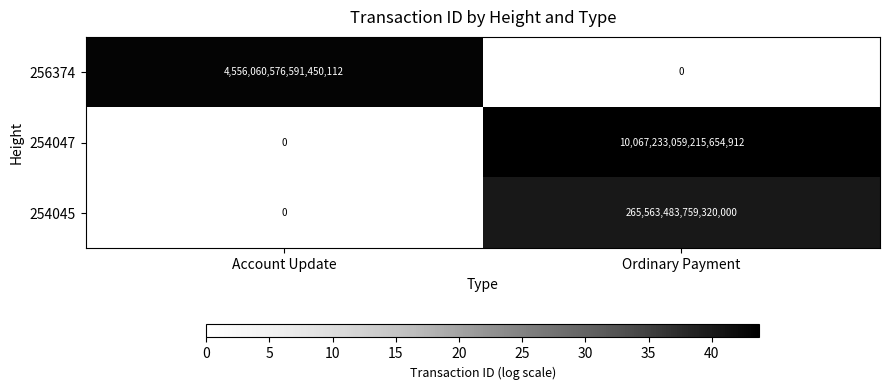

At how many categories does at least one series exceed 21?

2